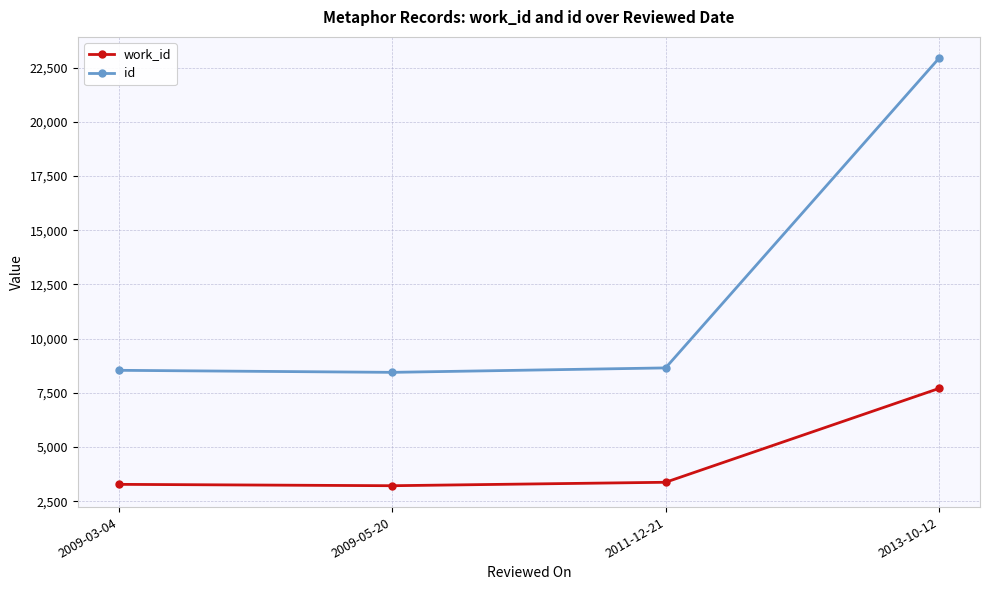

The value of id at 2011-12-21 is 5587. True or false?

False